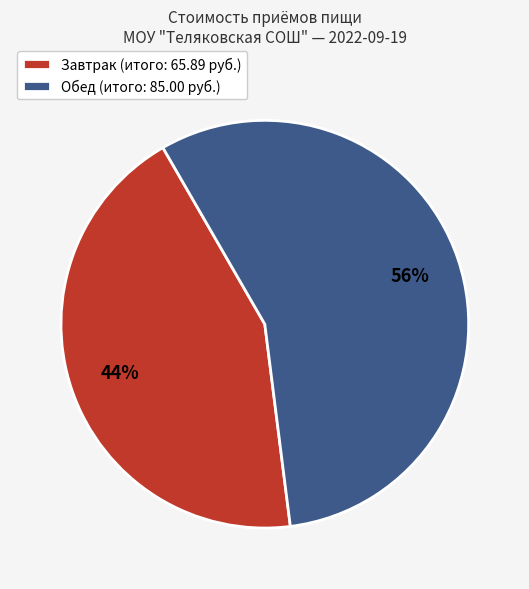

True or false: Обед (итого: 85.00 руб.) accounts for 68% of the total.

False